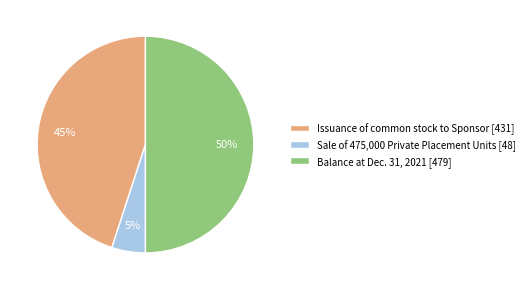

True or false: Sale of 475,000 Private Placement Units [48] accounts for 5% of the total.

True